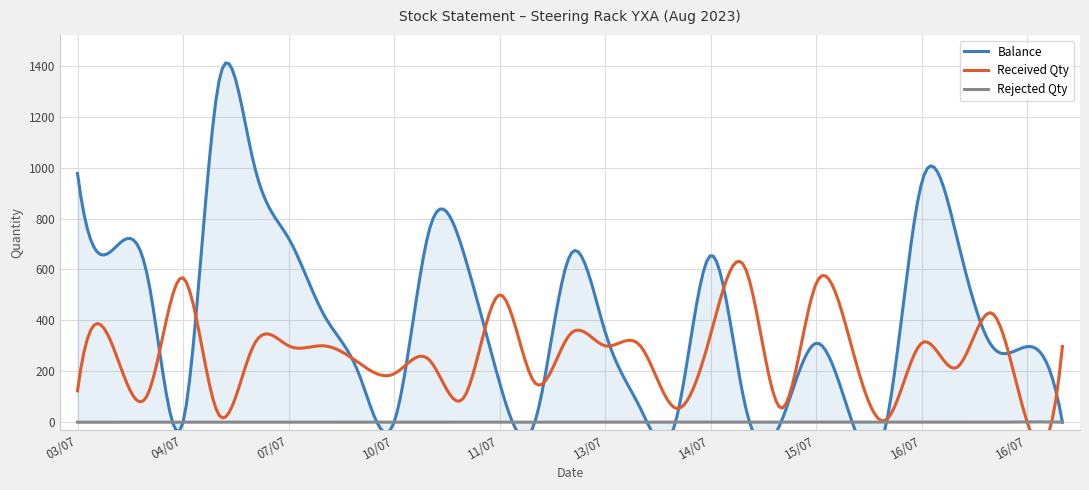

Which has a higher value, 14/07 or 15/07?

14/07